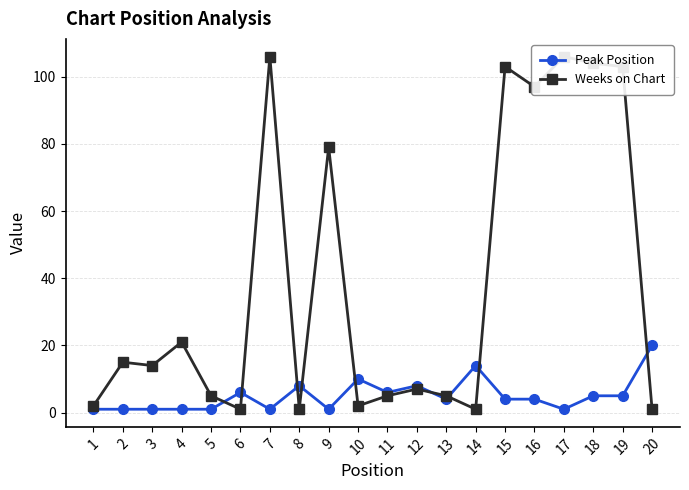

What is the sum of all Peak Position values?

102